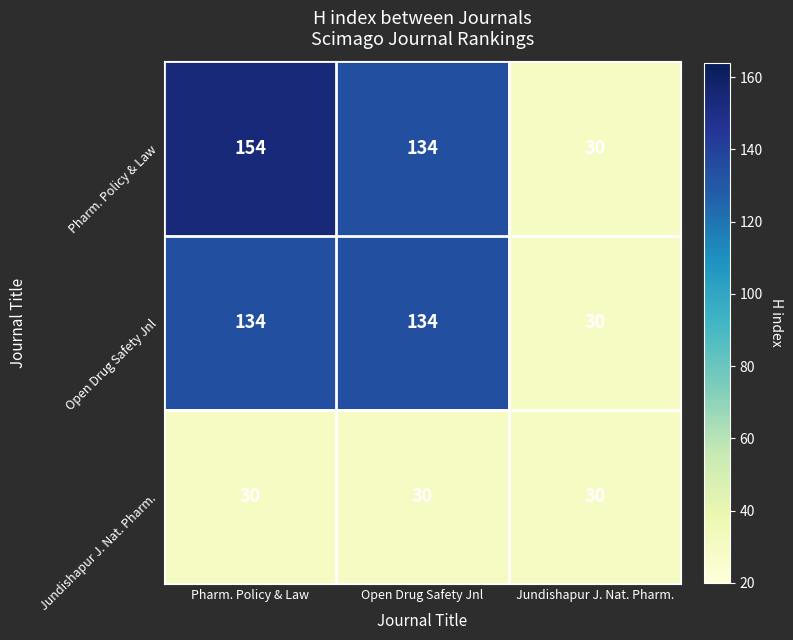

What value does the Open Drug Safety Jnl series have at Jundishapur J. Nat. Pharm.?

30